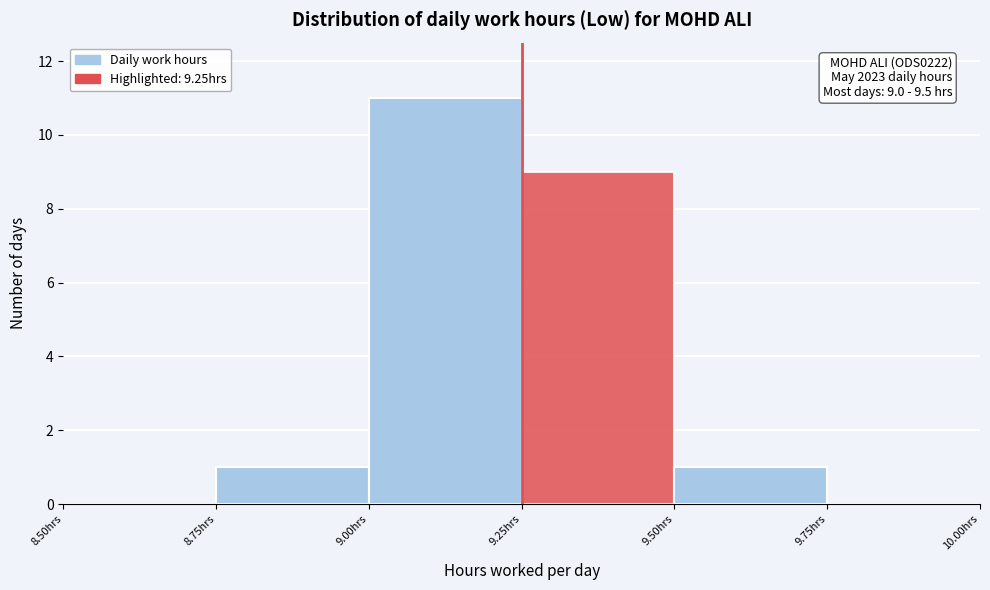

Over which range of the x-axis is the bar tallest?

9.00 to 9.25